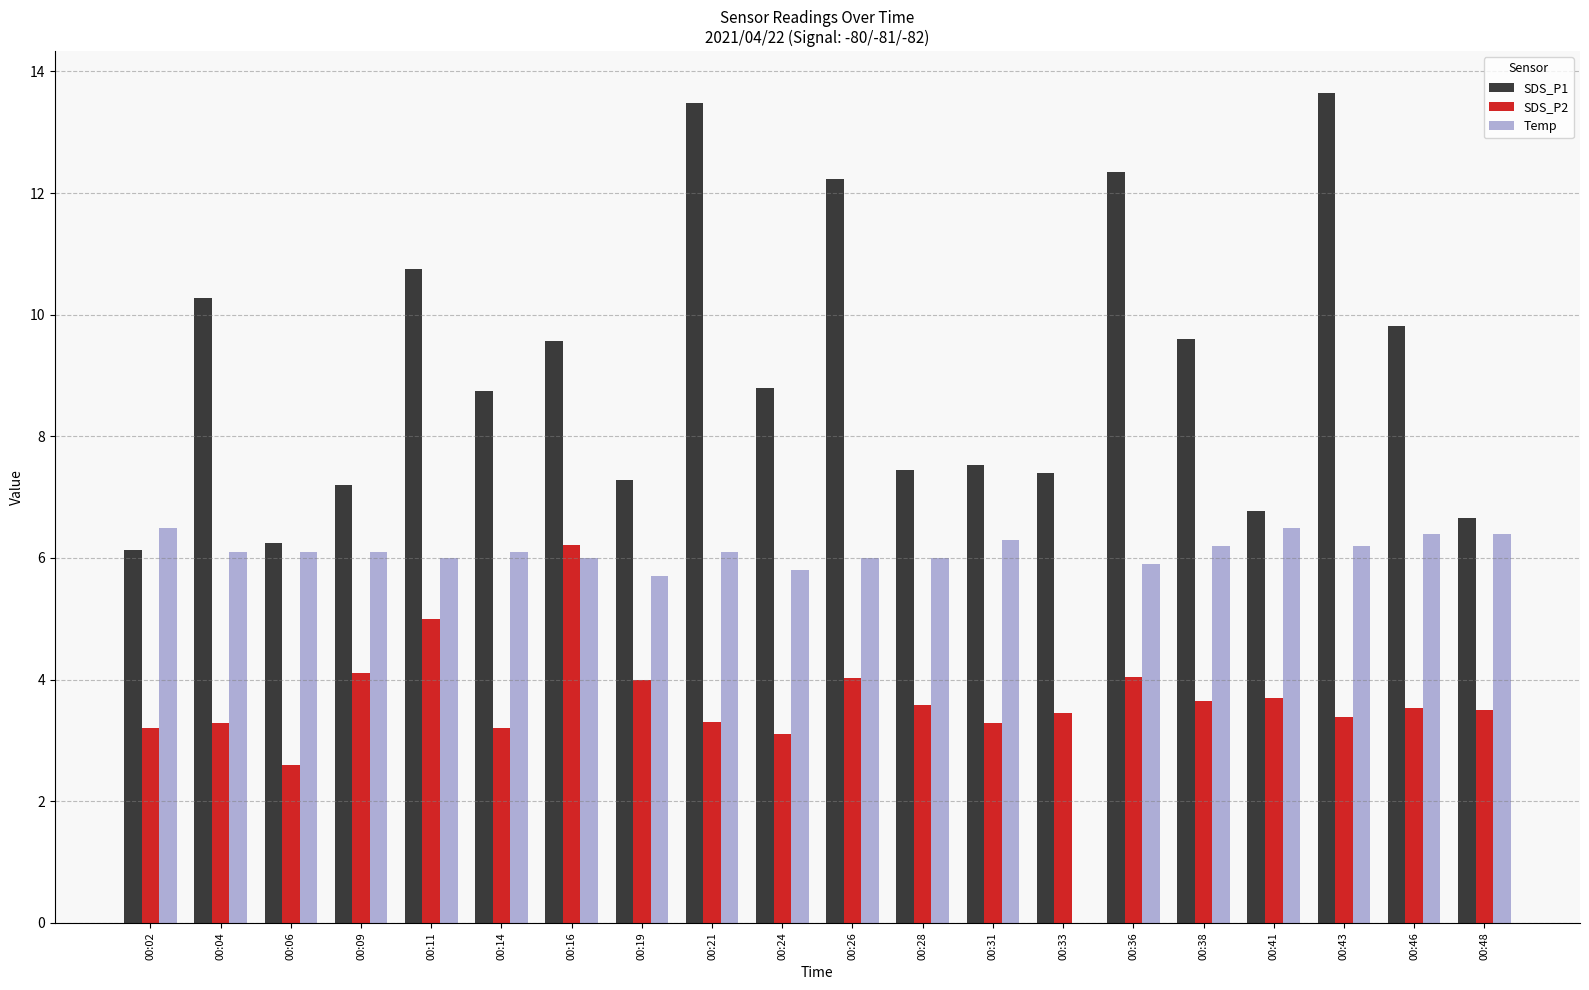

What are all the series names shown in the legend?

SDS_P1, SDS_P2, Temp